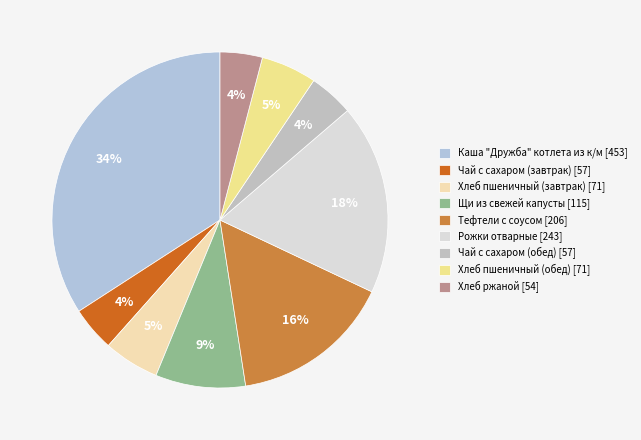

Which slice is the largest?

Каша "Дружба" котлета из к/м